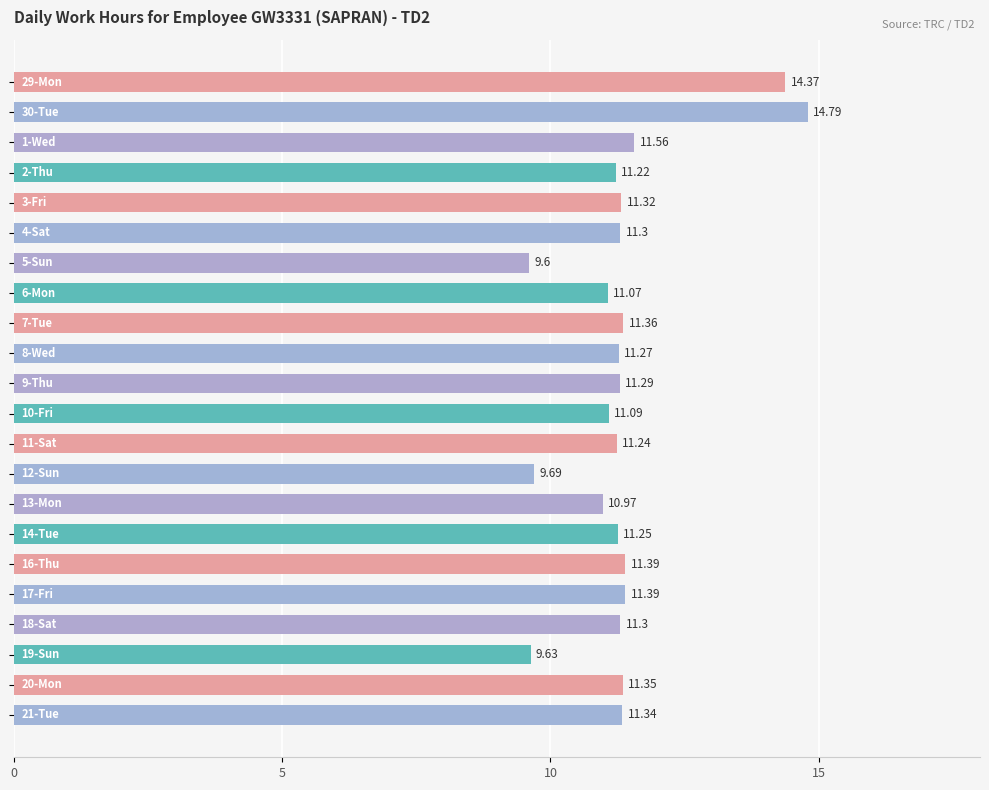

What is the difference between the maximum and minimum values?

5.2